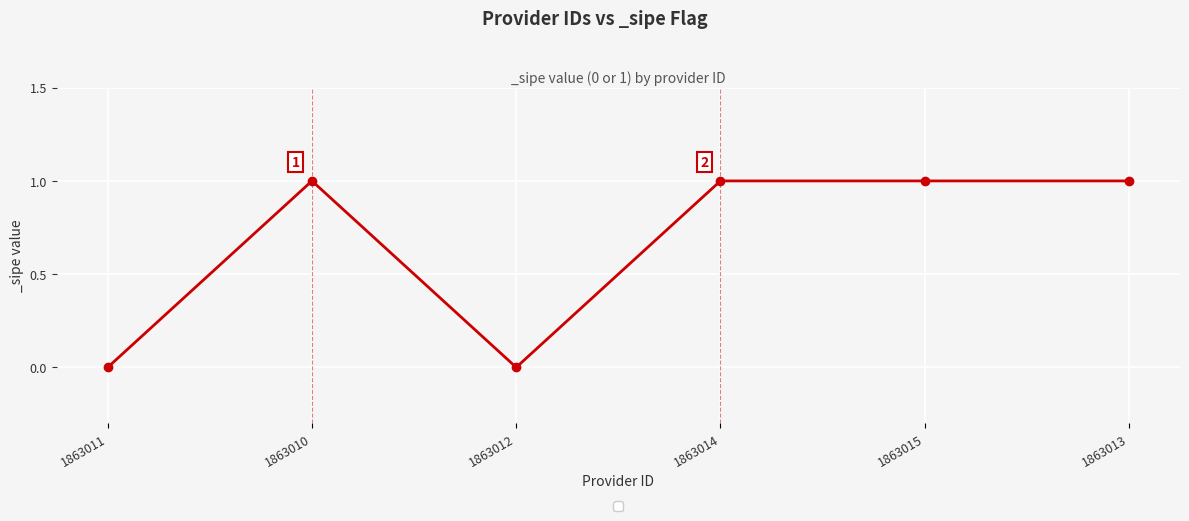

Does the chart display data point markers on the line(s)?

Yes